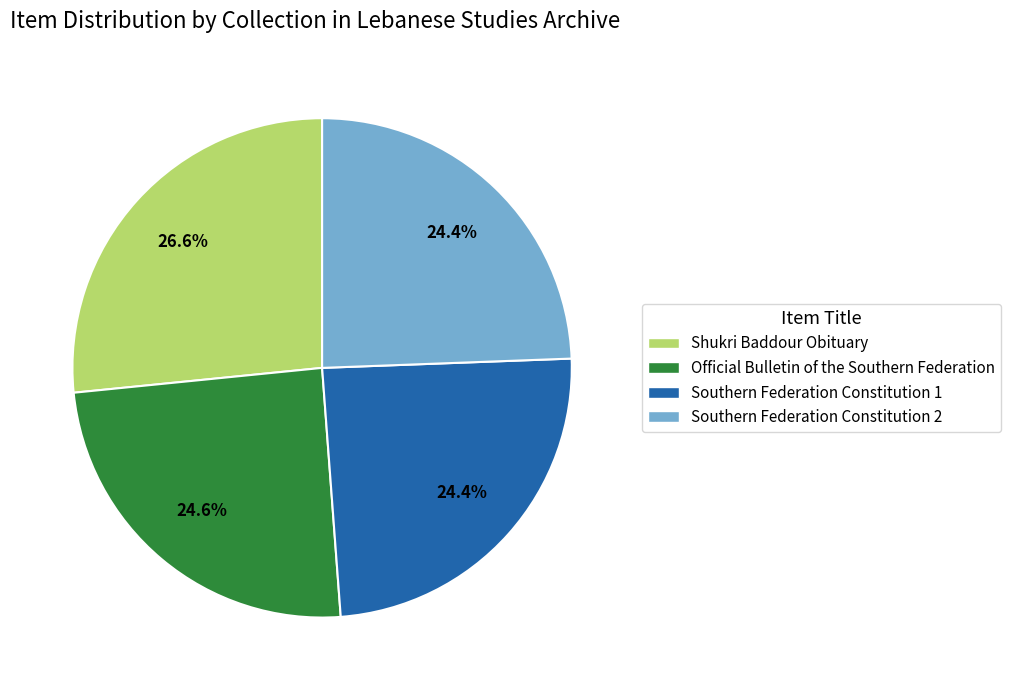

To the nearest percent, what portion does Southern Federation Constitution 1 represent?

24%